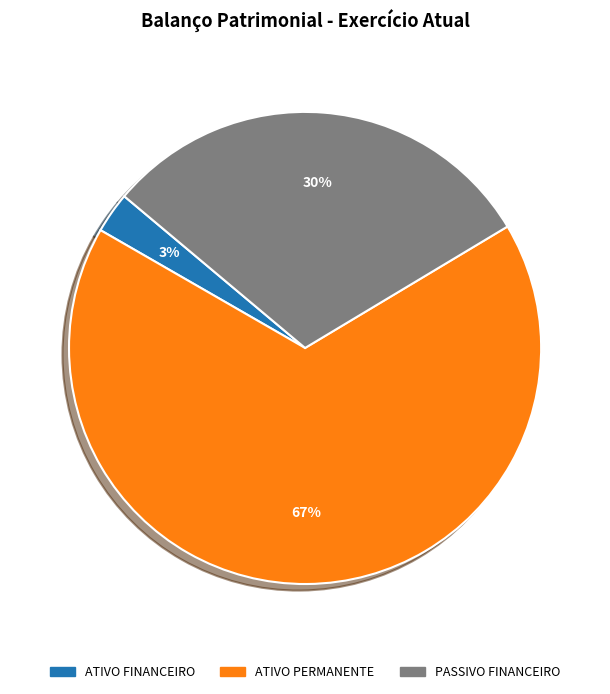

How many segments does this pie chart have?

3